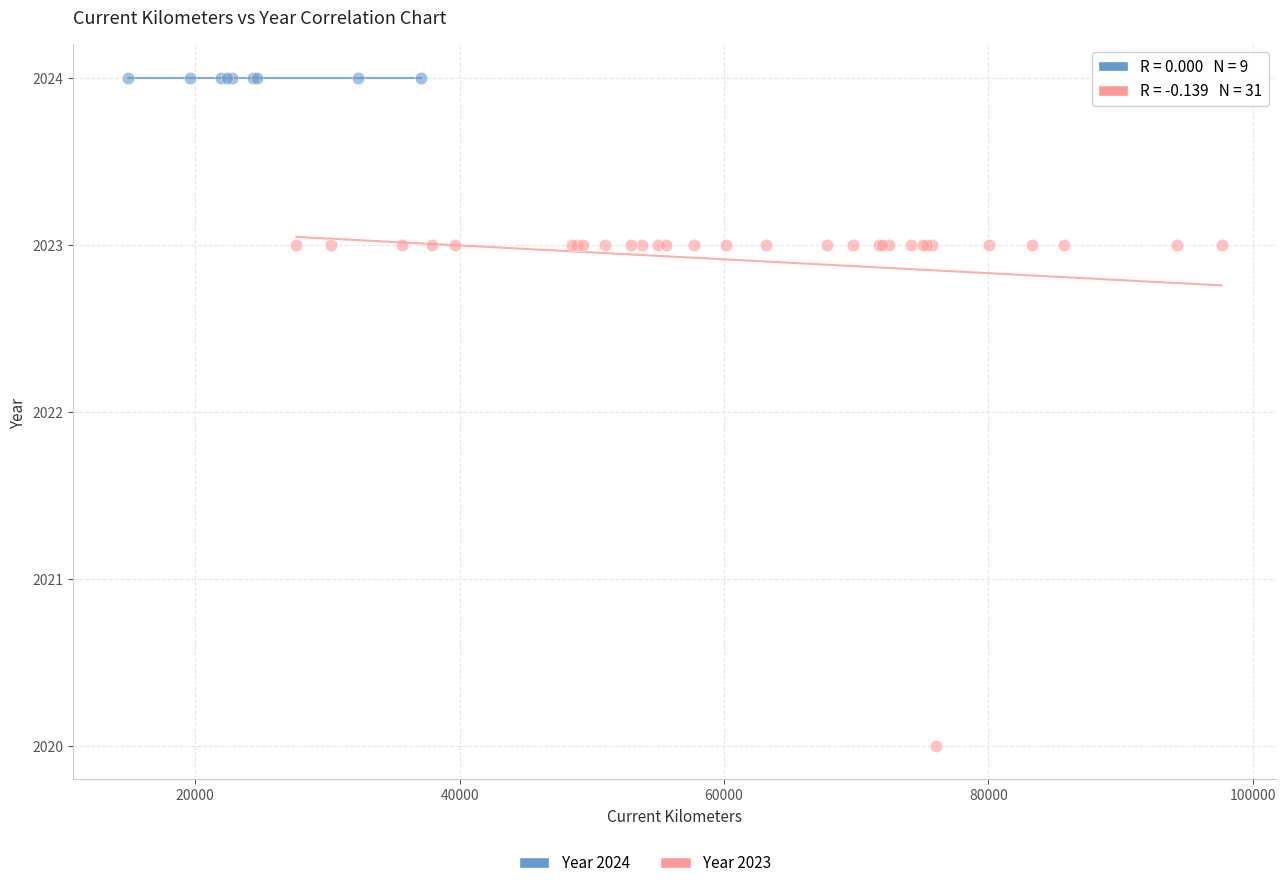

Which series contains the highest Y value?

Year 2024